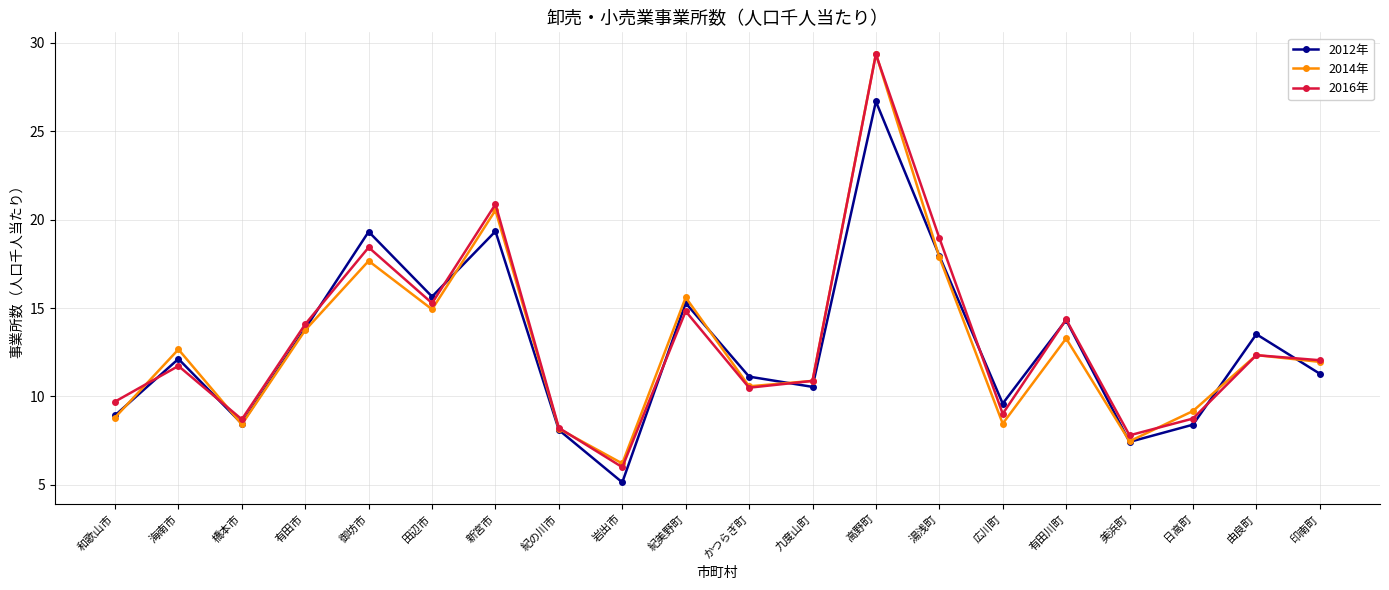

What is the label of the 10th point from the right?

かつらぎ町